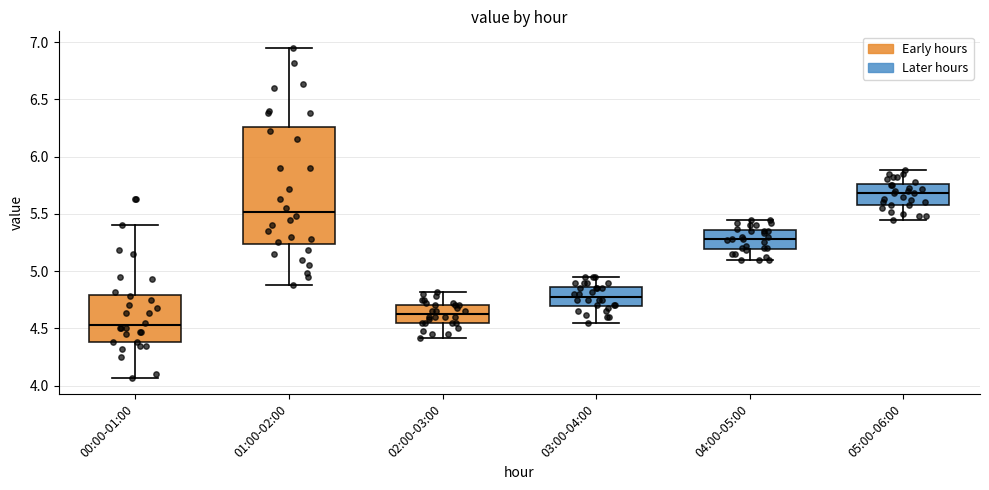

Reading left to right, transcribe this box plot: for each box, give where its median line is, the range the box spans, and where its two whiskers end, as read against the y-axis. The values are not printed on the chart, so give them approximately, as read against the axis.

00:00-01:00: median 4.55, box 4.40 to 4.80, whiskers 4.05 to 5.40
01:00-02:00: median 5.50, box 5.25 to 6.25, whiskers 4.90 to 6.95
02:00-03:00: median 4.65, box 4.55 to 4.70, whiskers 4.40 to 4.80
03:00-04:00: median 4.80, box 4.70 to 4.85, whiskers 4.55 to 4.95
04:00-05:00: median 5.30, box 5.20 to 5.35, whiskers 5.10 to 5.45
05:00-06:00: median 5.70, box 5.60 to 5.75, whiskers 5.45 to 5.90